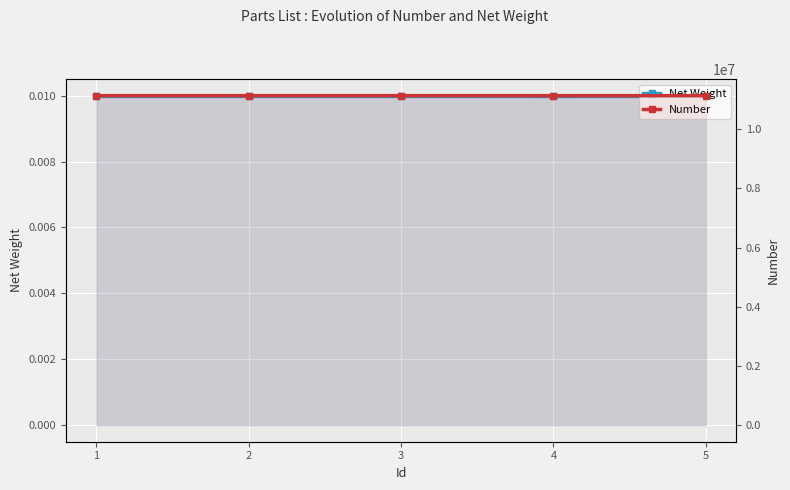

What is the sum of all Number values?

55673885.0